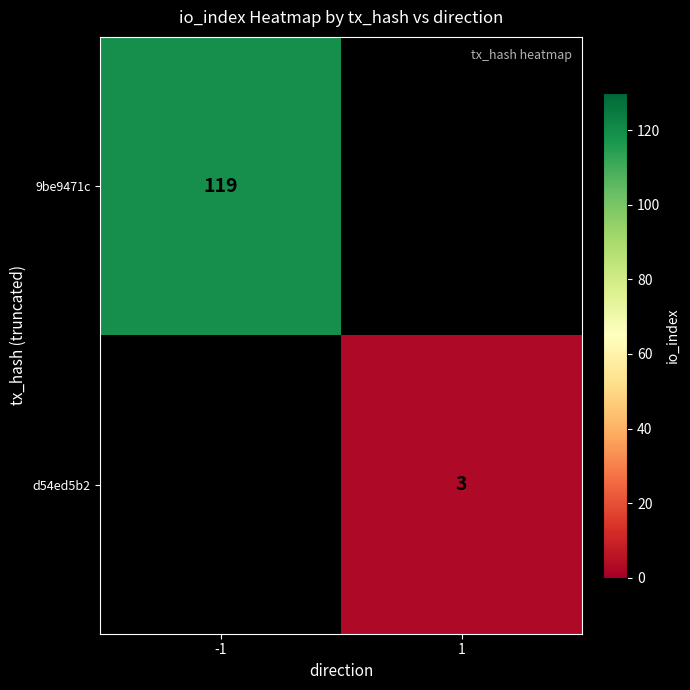

The 9be9471c series shows 119 at -1. True or false?

True